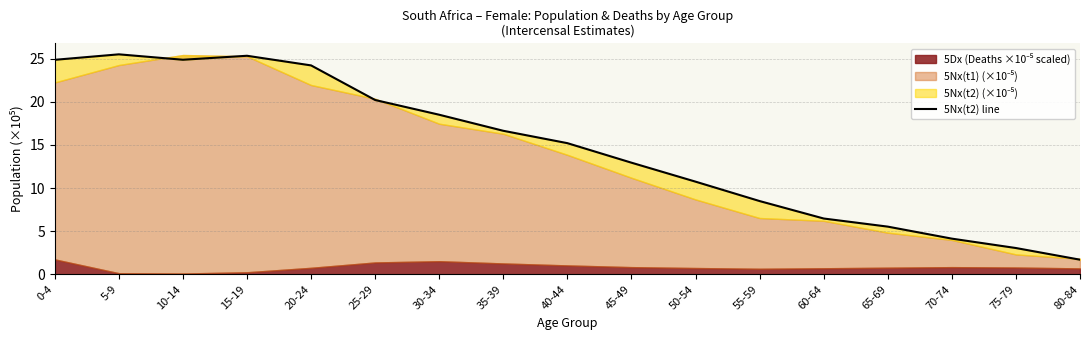

Is it true that the value at 10-14 is 24.9?

True